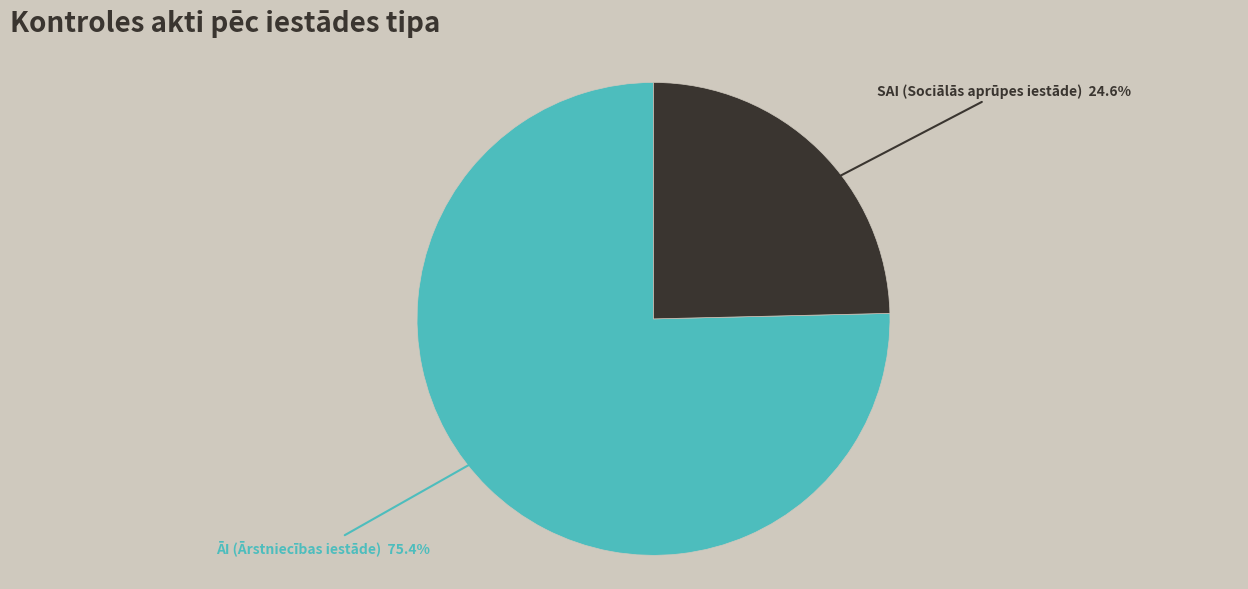

The ĀI (Ārstniecības iestāde) slice represents 87% of the pie. True or false?

False